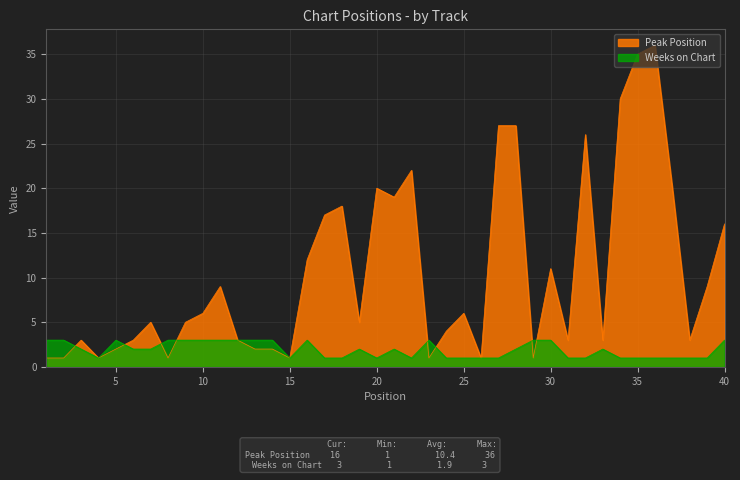

At 15, list the series in order from smallest to largest.

Peak Position, Weeks on Chart